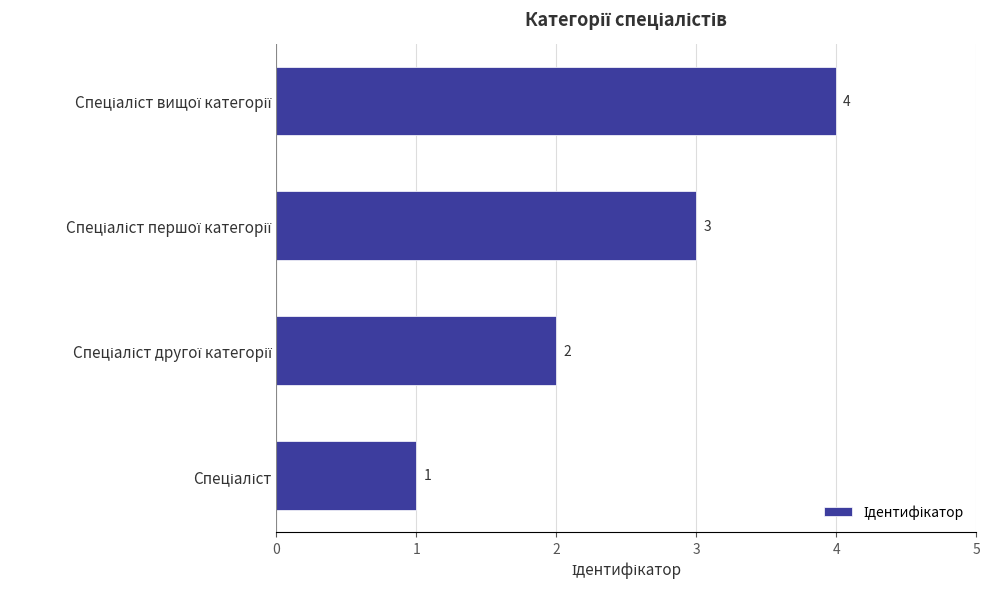

How many values are between 2 and 4?

3